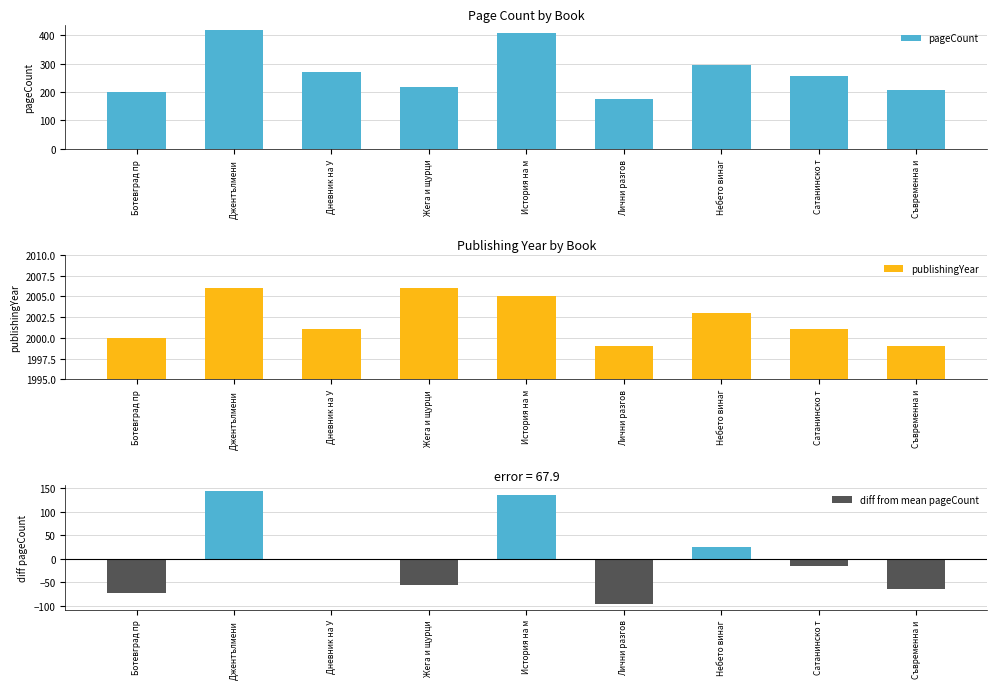

What is the minimum value for pageCount?

176